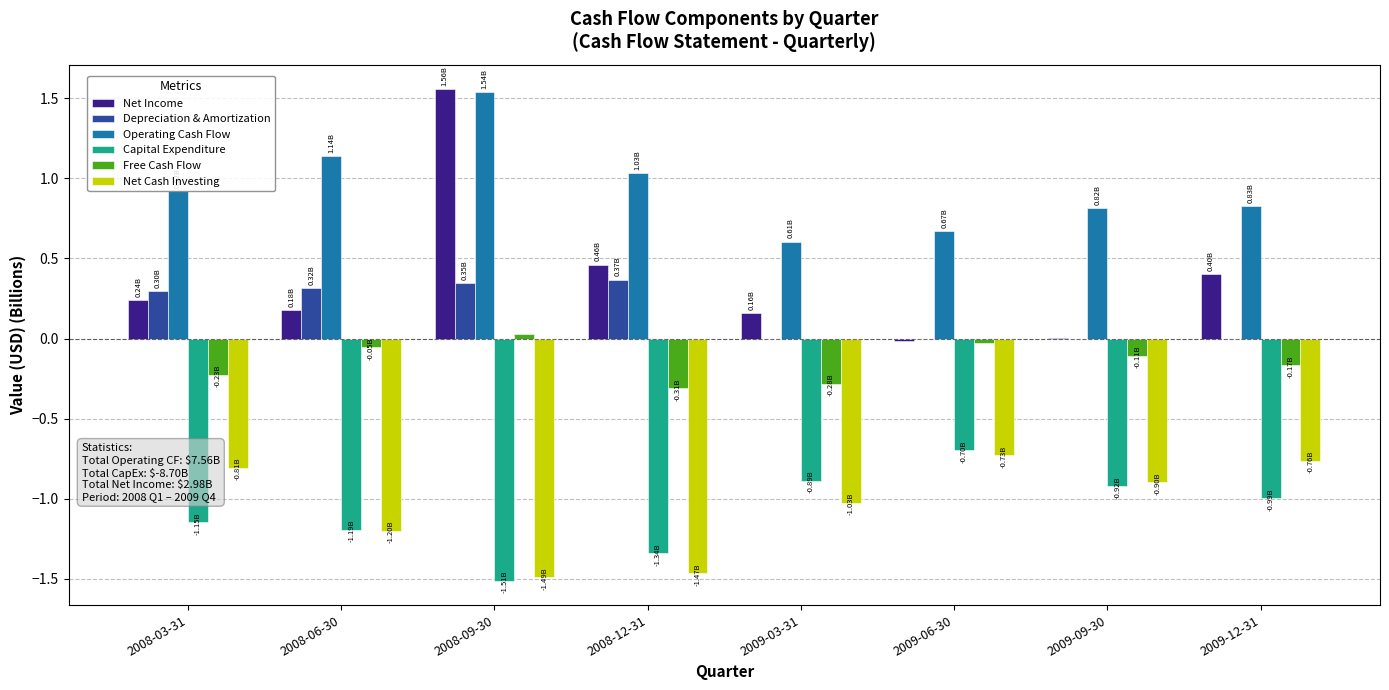

The Operating Cash Flow series shows 0.5 at 2008-06-30. True or false?

False